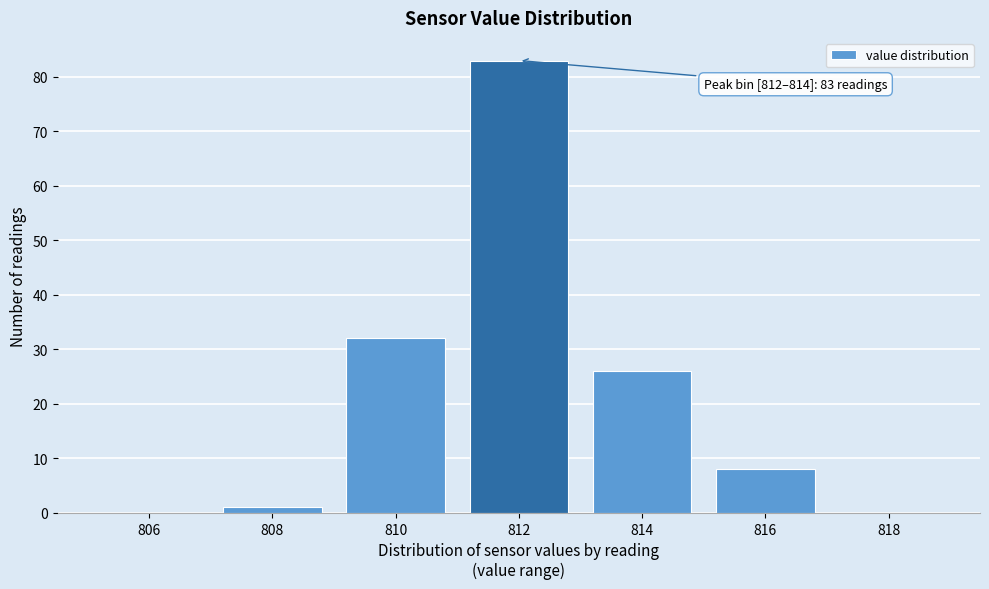

Reading left to right, what are all the values shown in this chart?

806=0	808=1	810=32	812=83	814=26	816=8	818=0